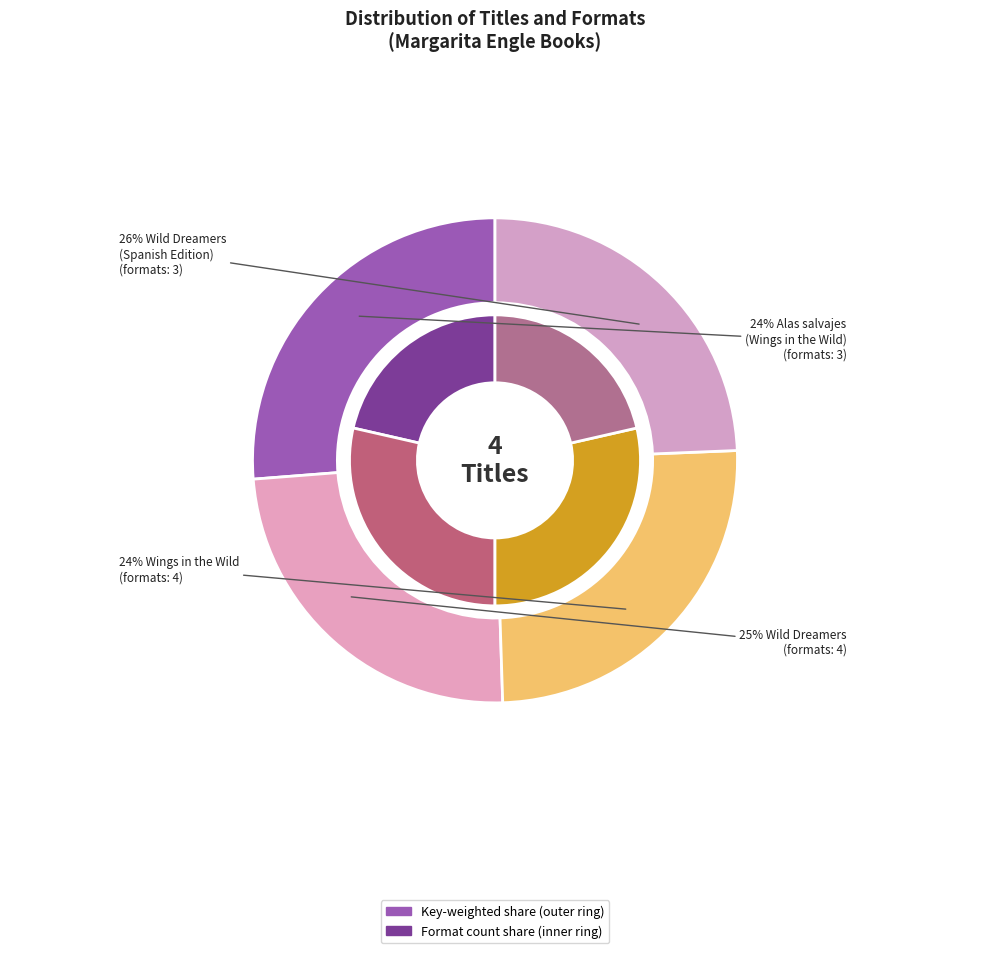

Is it true that Wild Dreamers is 39% of the pie?

False